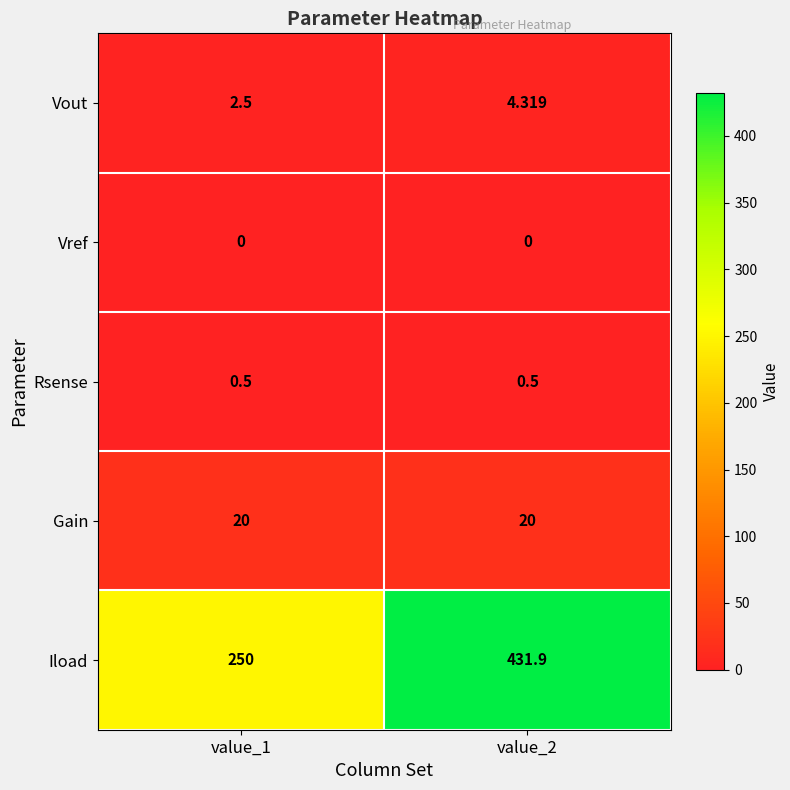

Which series changed the most between value_1 and value_2?

Iload